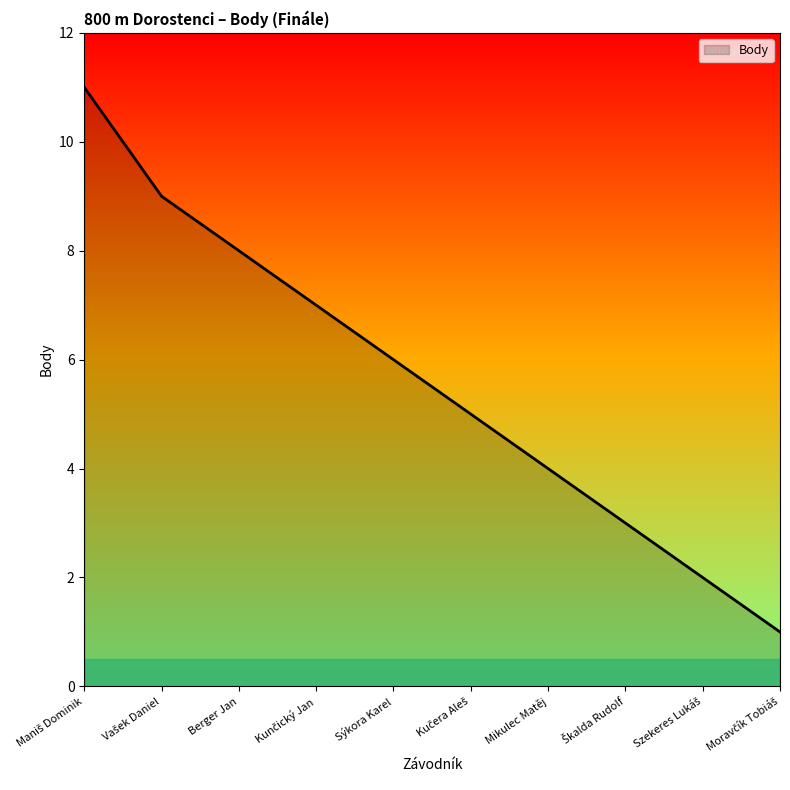

Count the values in the range 3 to 8.

6